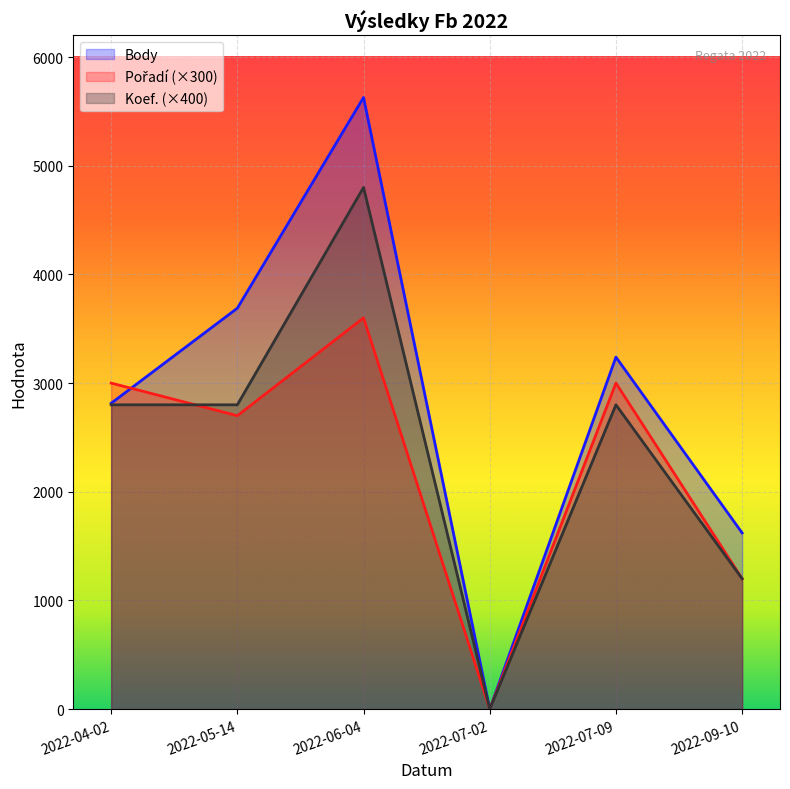

True or false: Koef. has a value of 2800 at 2022-05-14.

True